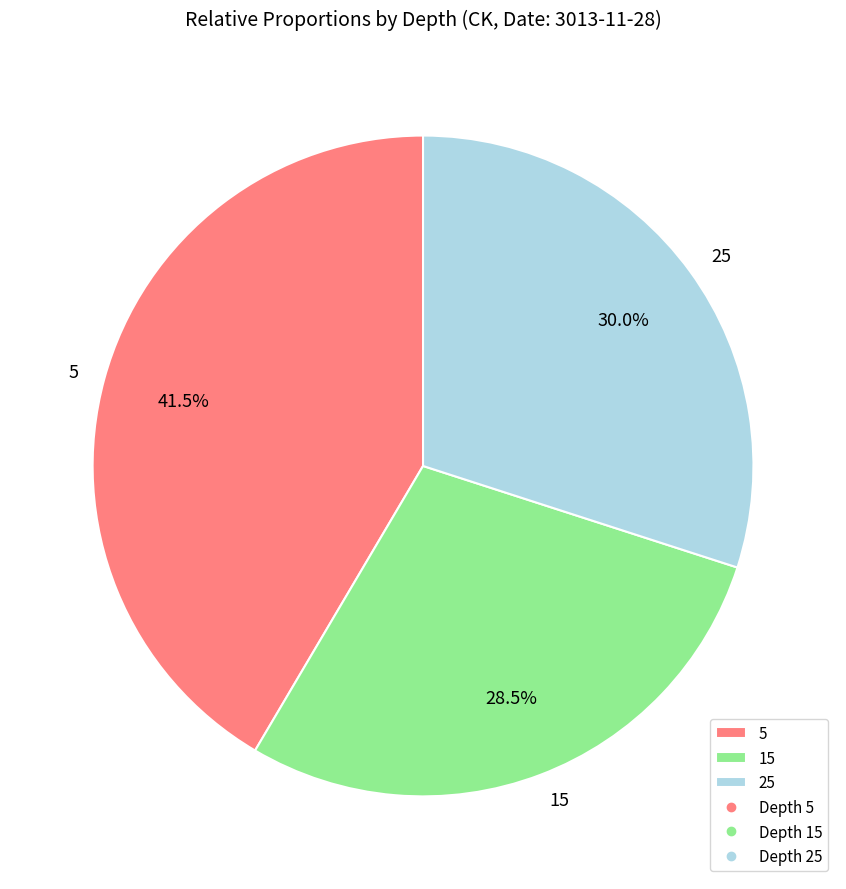

How many slices are in this pie chart?

3